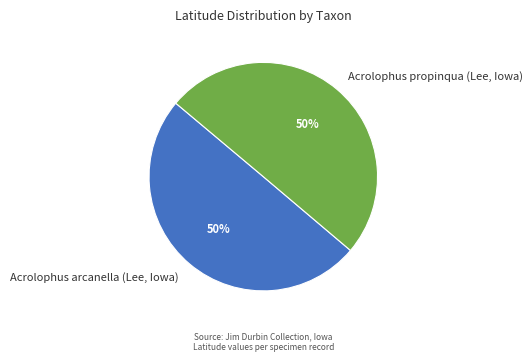

Do Acrolophus propinqua (Lee, Iowa) and Acrolophus arcanella (Lee, Iowa) together represent more than half of the pie?

Yes